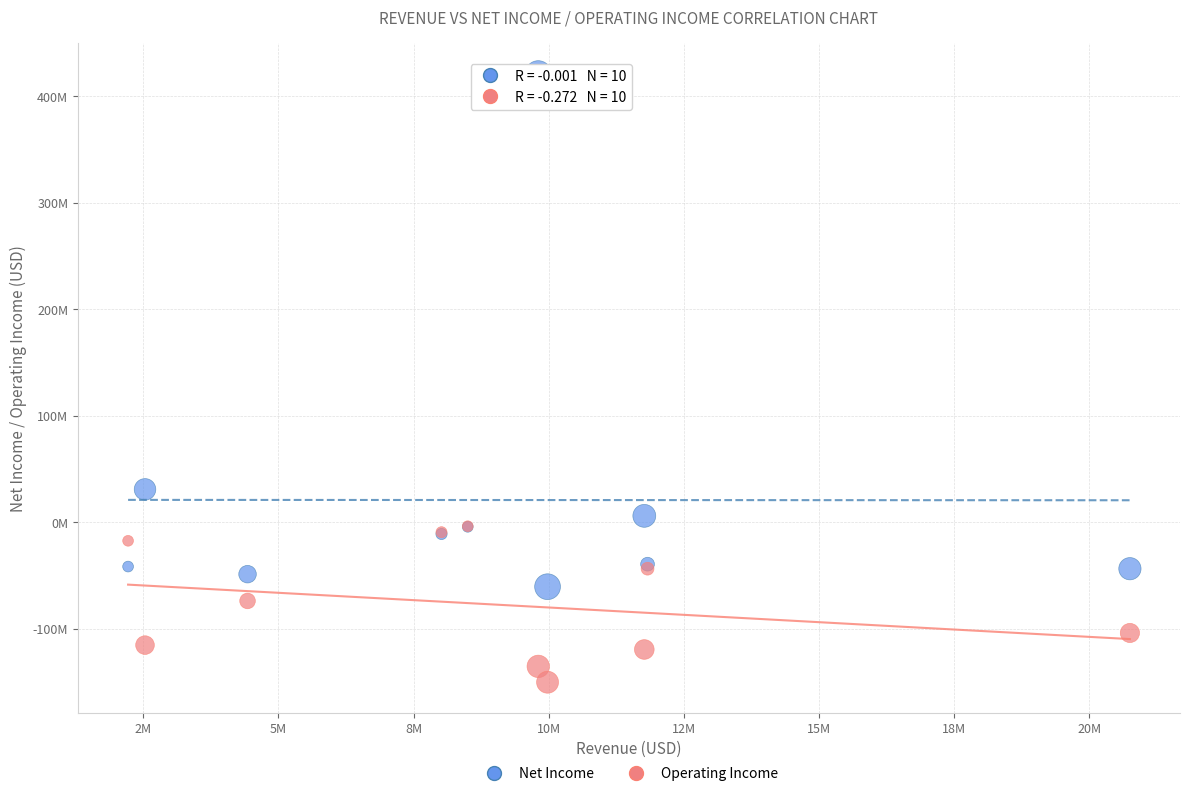

Which series reaches the minimum Y coordinate?

Operating Income